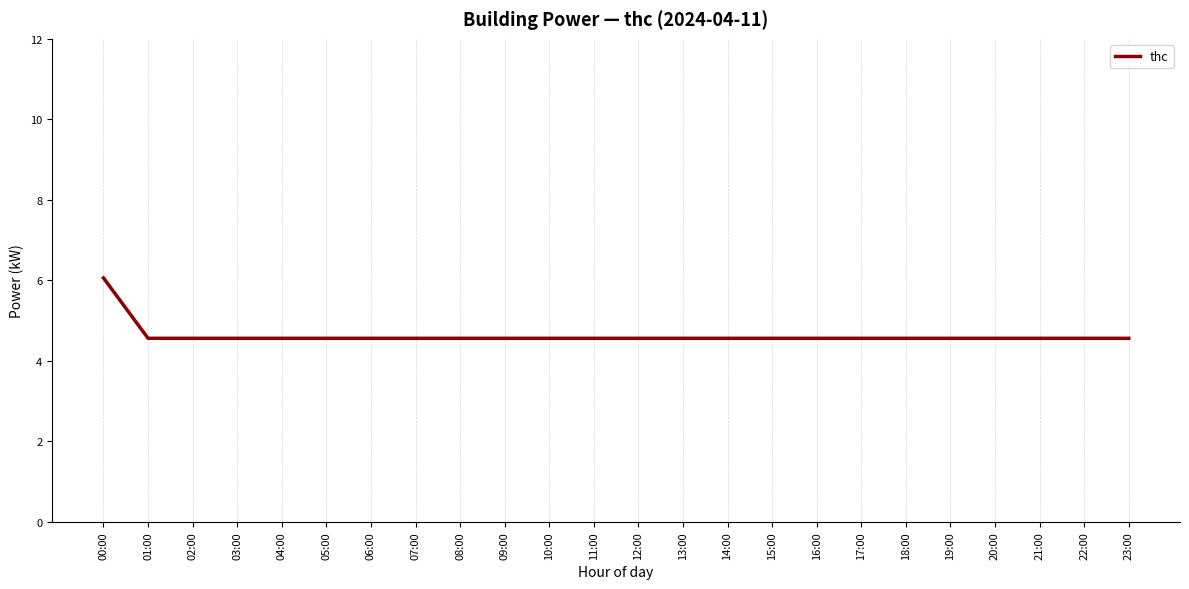

How many values are between 4 and 5?

23